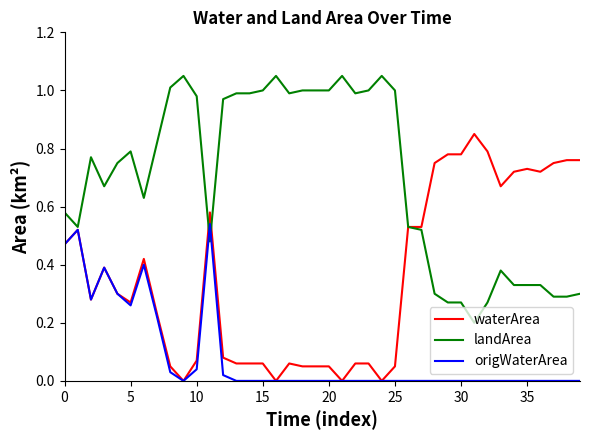

List the series in order of their overall mean, lowest first.

origWaterArea, waterArea, landArea